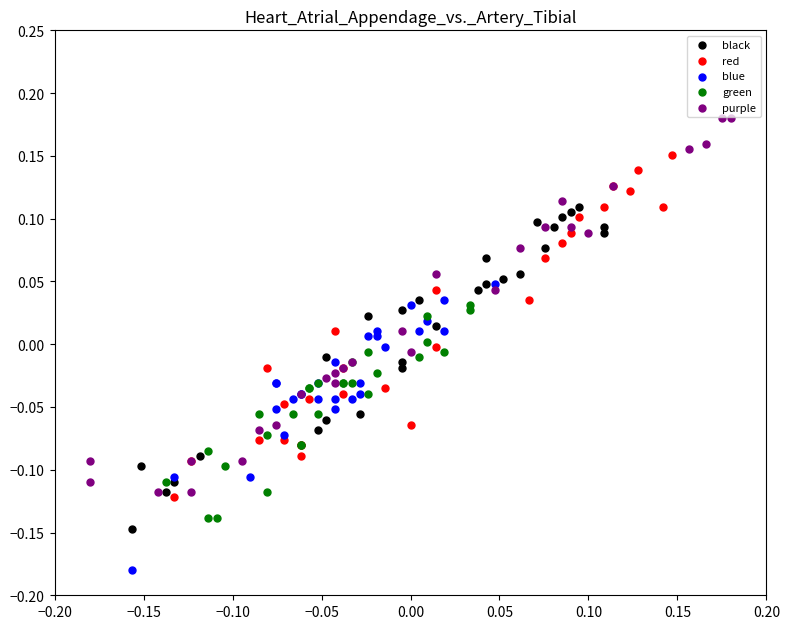

What are all the series names shown in the legend?

black, red, blue, green, purple